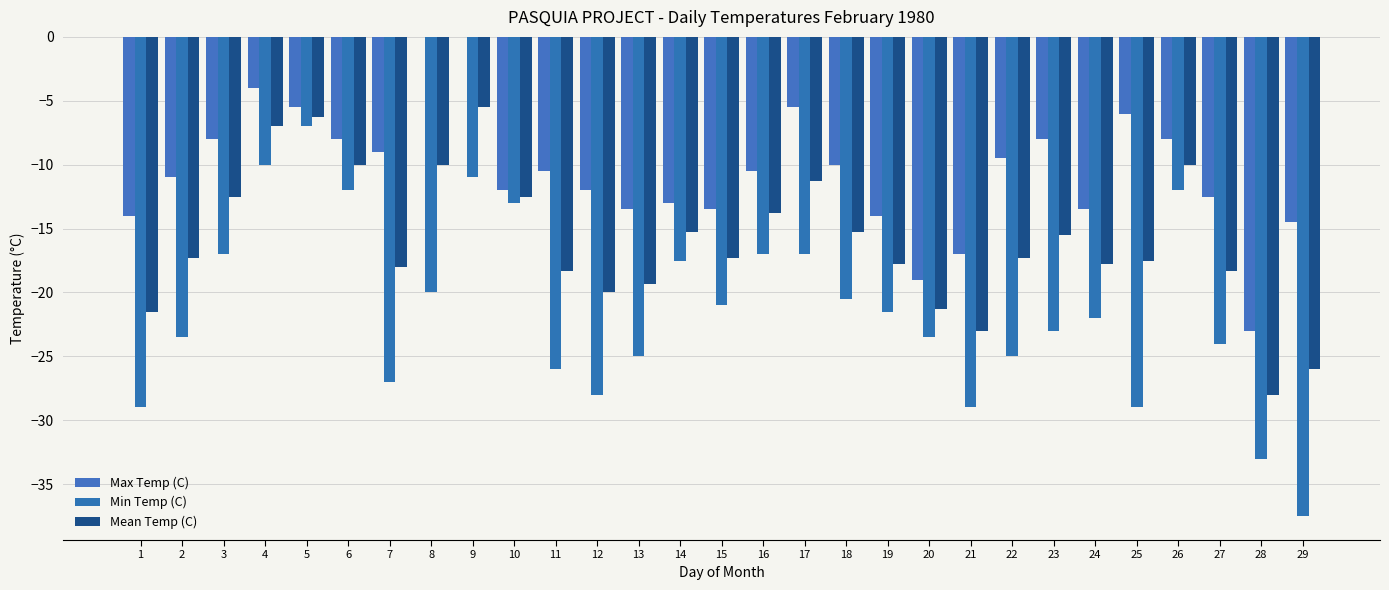

Are the bars horizontal?

No